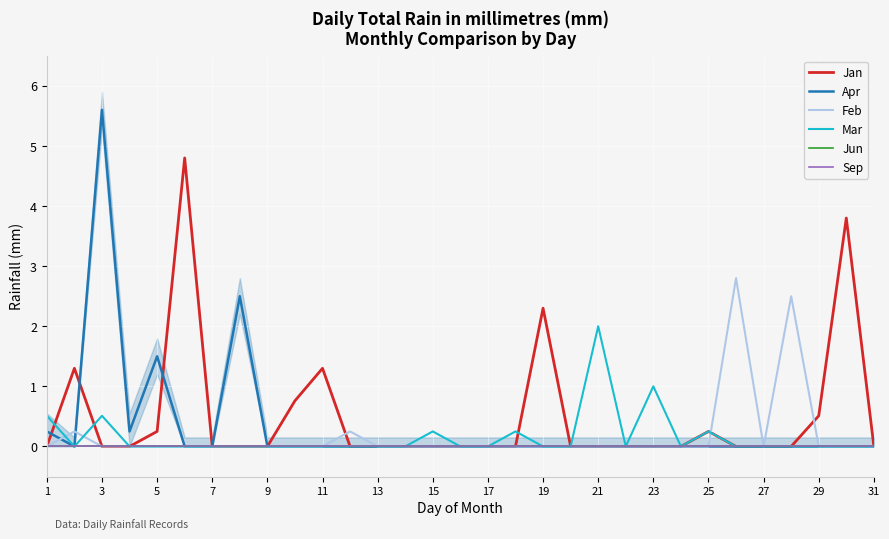

Is the value of Sep at 21 greater than the value of Apr at 1?

No